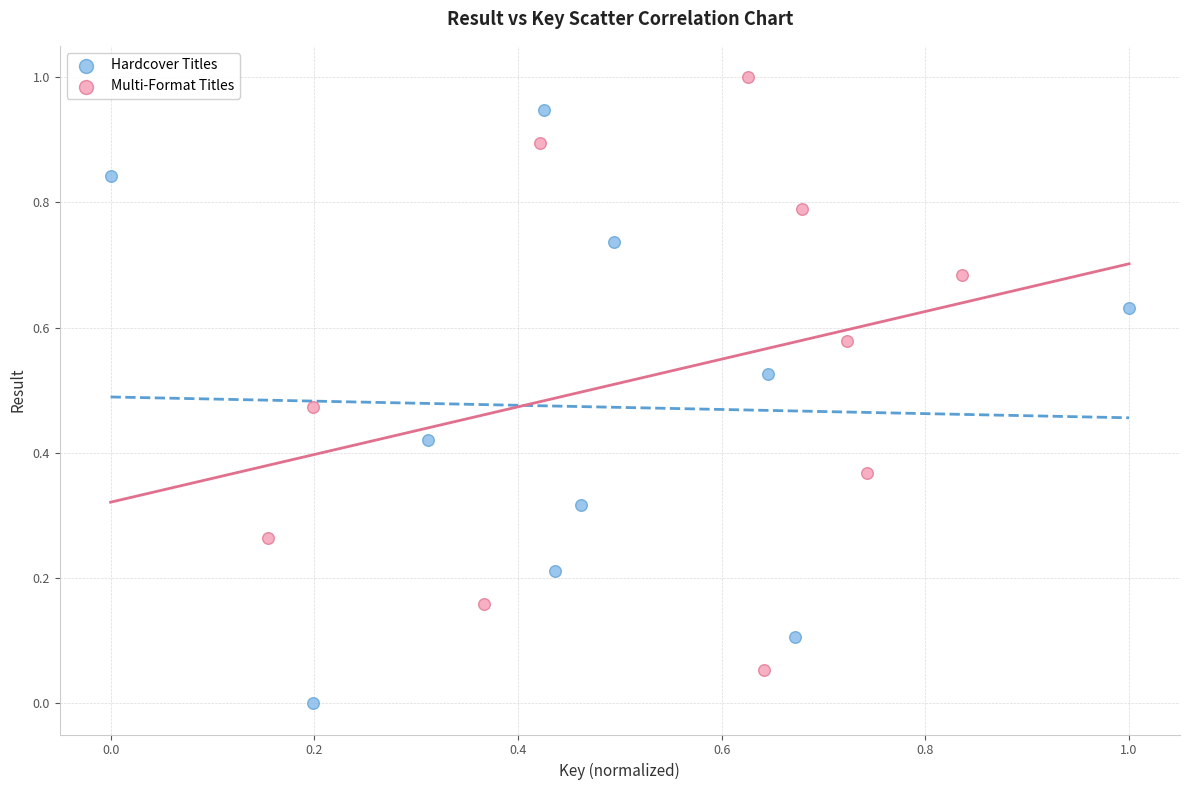

Which series reaches the minimum Y coordinate?

Hardcover Titles